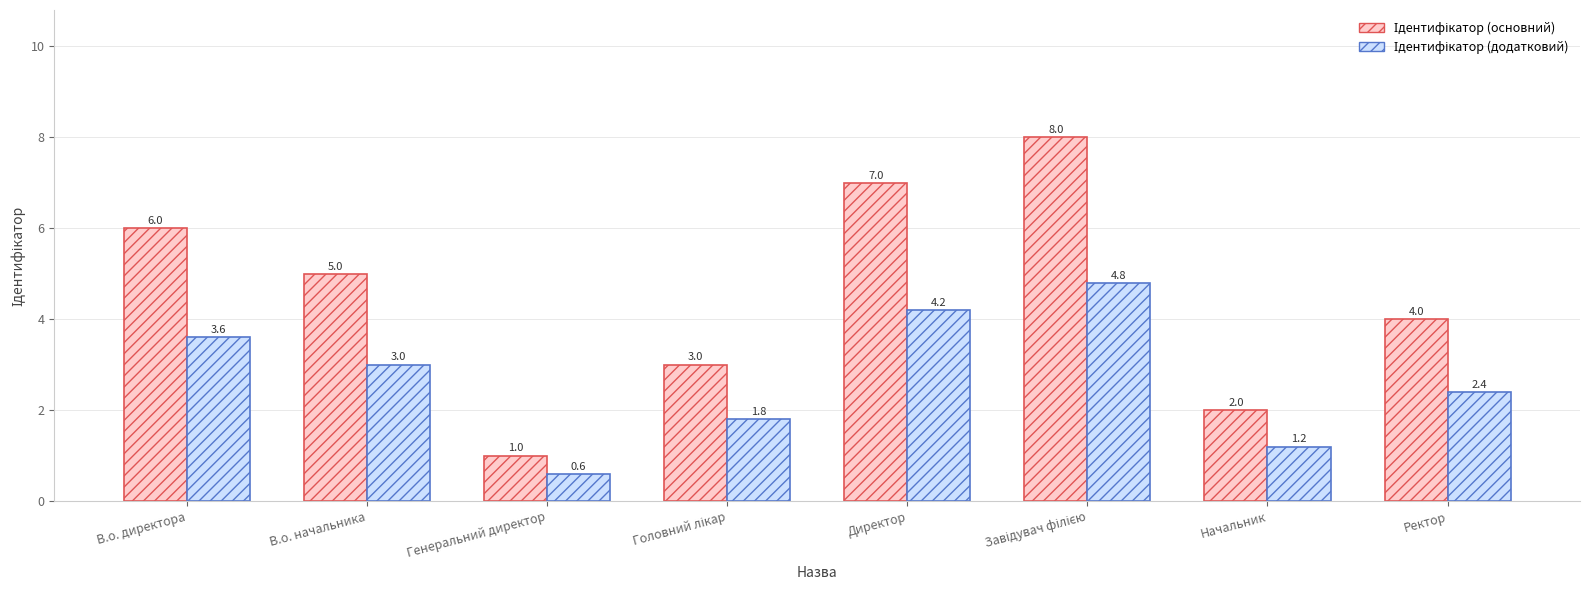

What is the difference between the highest and lowest values at В.о. начальника?

2.0